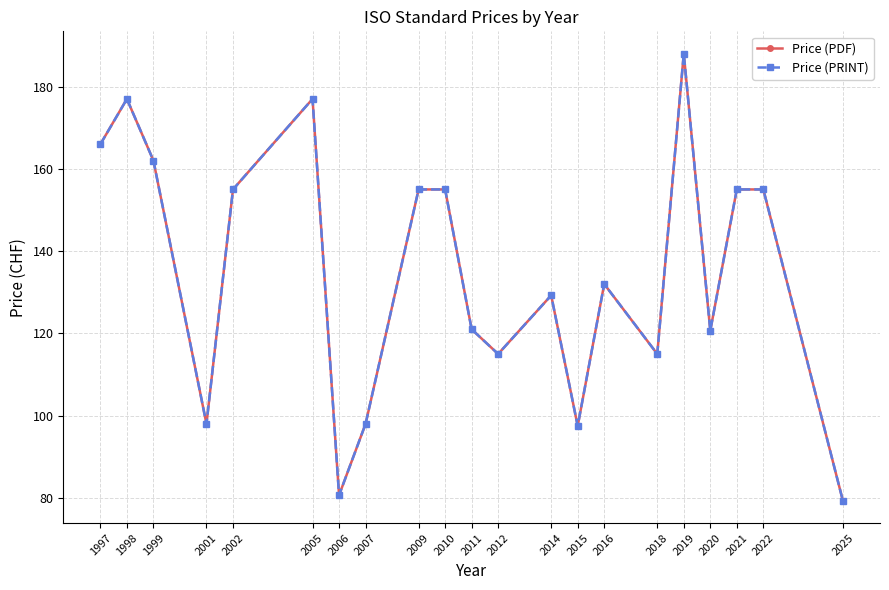

Is it true that Price (PDF) equals 55.6 at 2002?

False